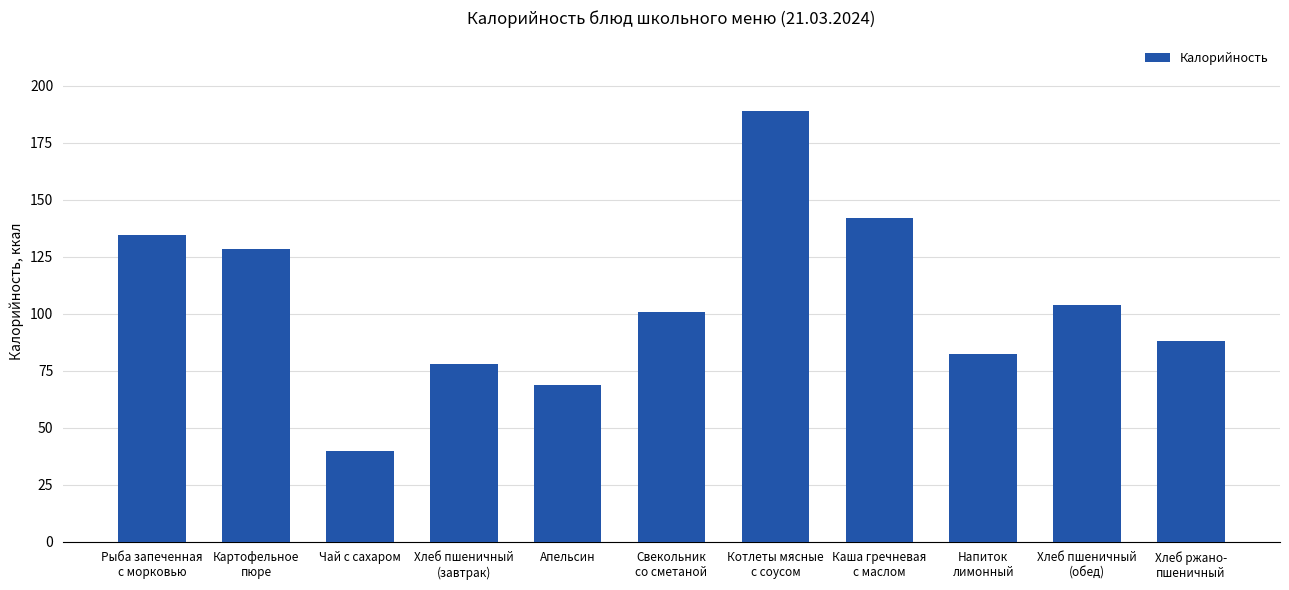

What is the ratio of the value at Хлеб пшеничный
(обед) to the value at Чай с сахаром?

2.6